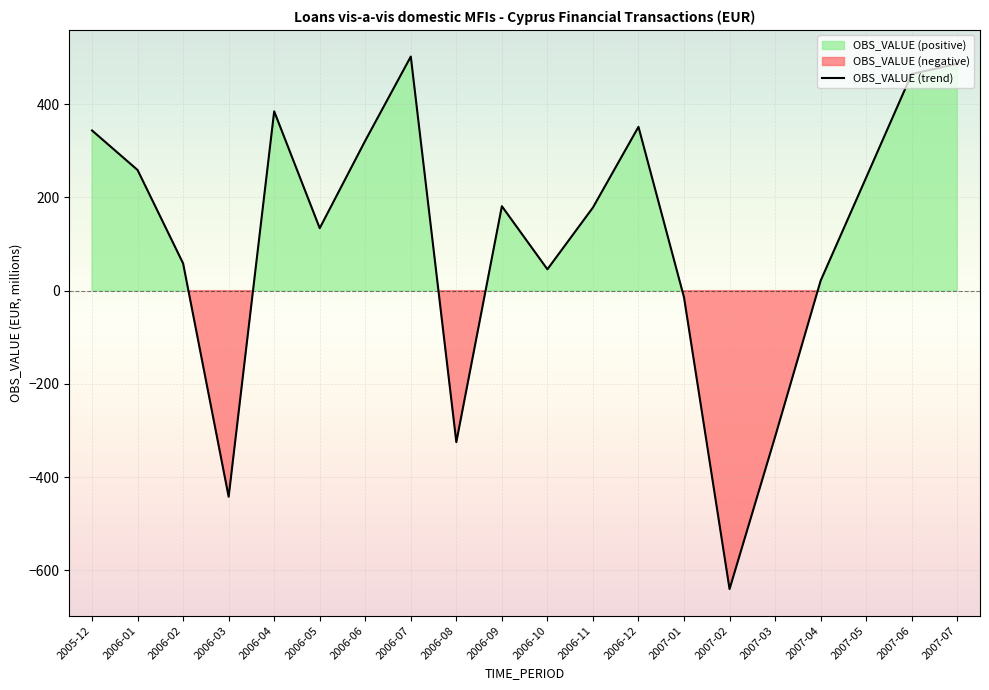

What is the difference between the values at 2007-04 and 2006-07?

481.0